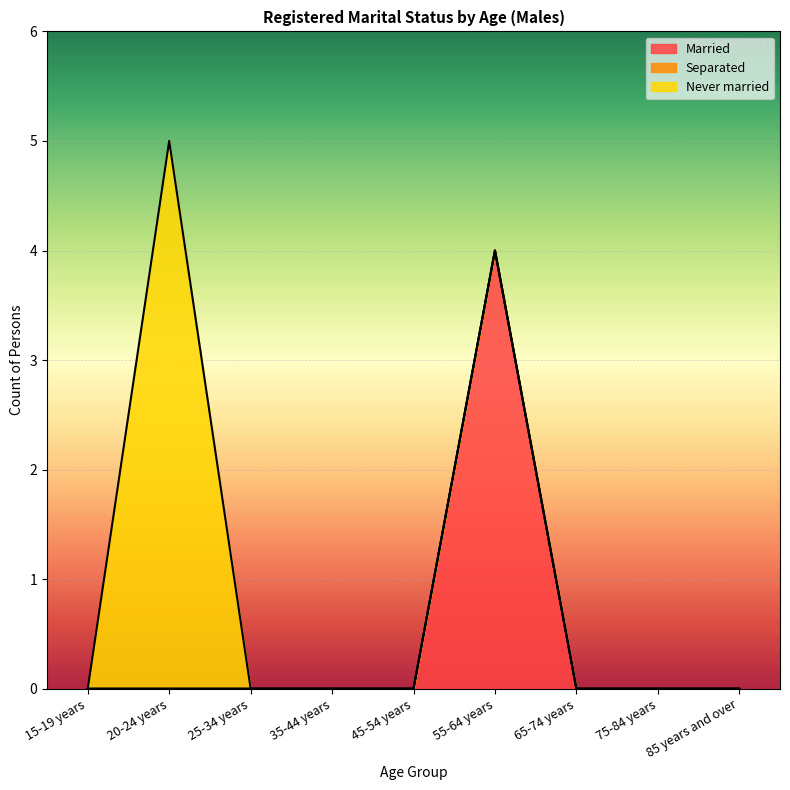

Does the chart display data point markers on the line(s)?

No